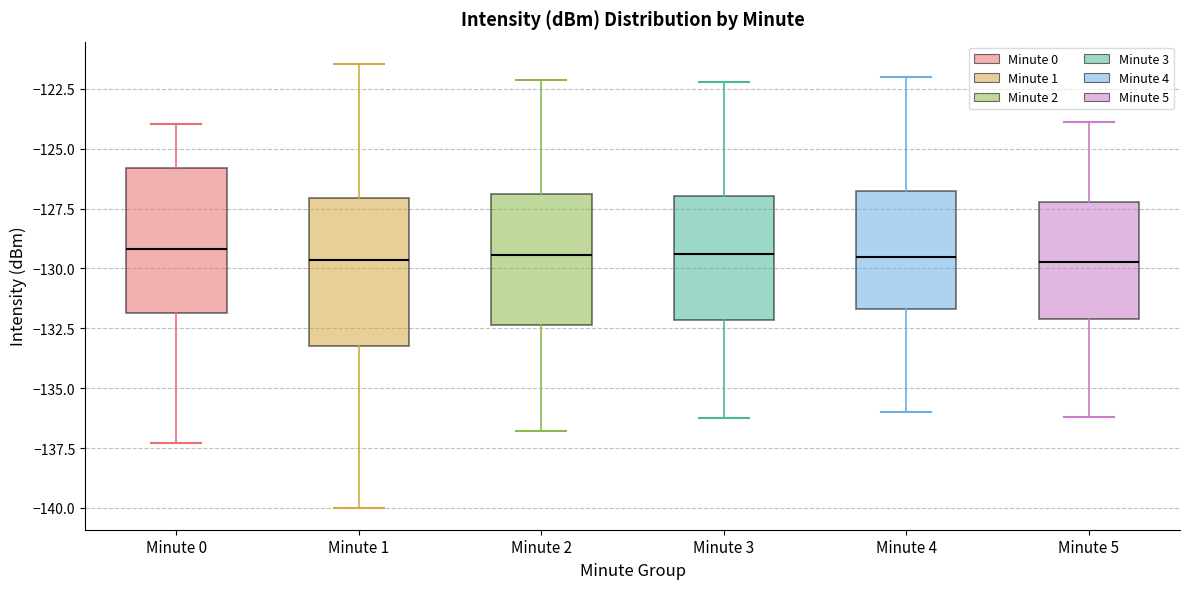

Reading left to right, transcribe this box plot: for each box, give where its median line is, the range the box spans, and where its two whiskers end, as read against the y-axis. The values are not printed on the chart, so give them approximately, as read against the axis.

Minute 0: median -129.0, box -132.0 to -126.0, whiskers -137.5 to -124.0
Minute 1: median -129.5, box -133.0 to -127.0, whiskers -140.0 to -121.5
Minute 2: median -129.5, box -132.5 to -127.0, whiskers -137.0 to -122.0
Minute 3: median -129.5, box -132.0 to -127.0, whiskers -136.0 to -122.0
Minute 4: median -129.5, box -131.5 to -127.0, whiskers -136.0 to -122.0
Minute 5: median -129.5, box -132.0 to -127.0, whiskers -136.0 to -124.0